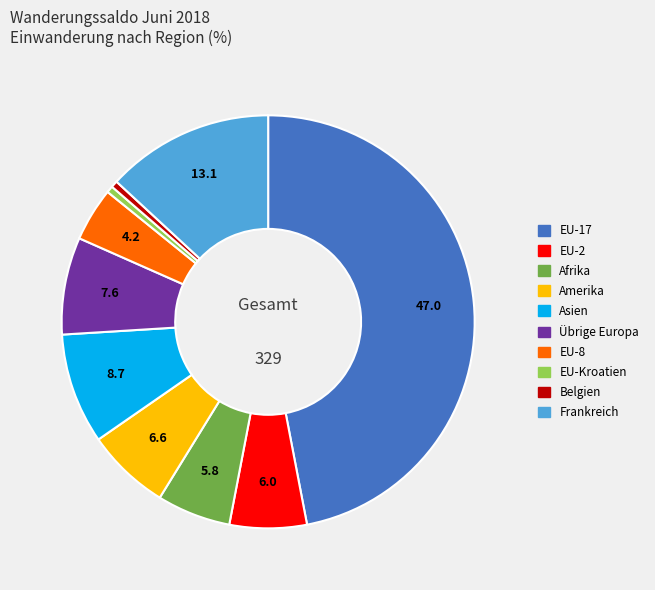

Between EU-8 and EU-17, which is larger?

EU-17